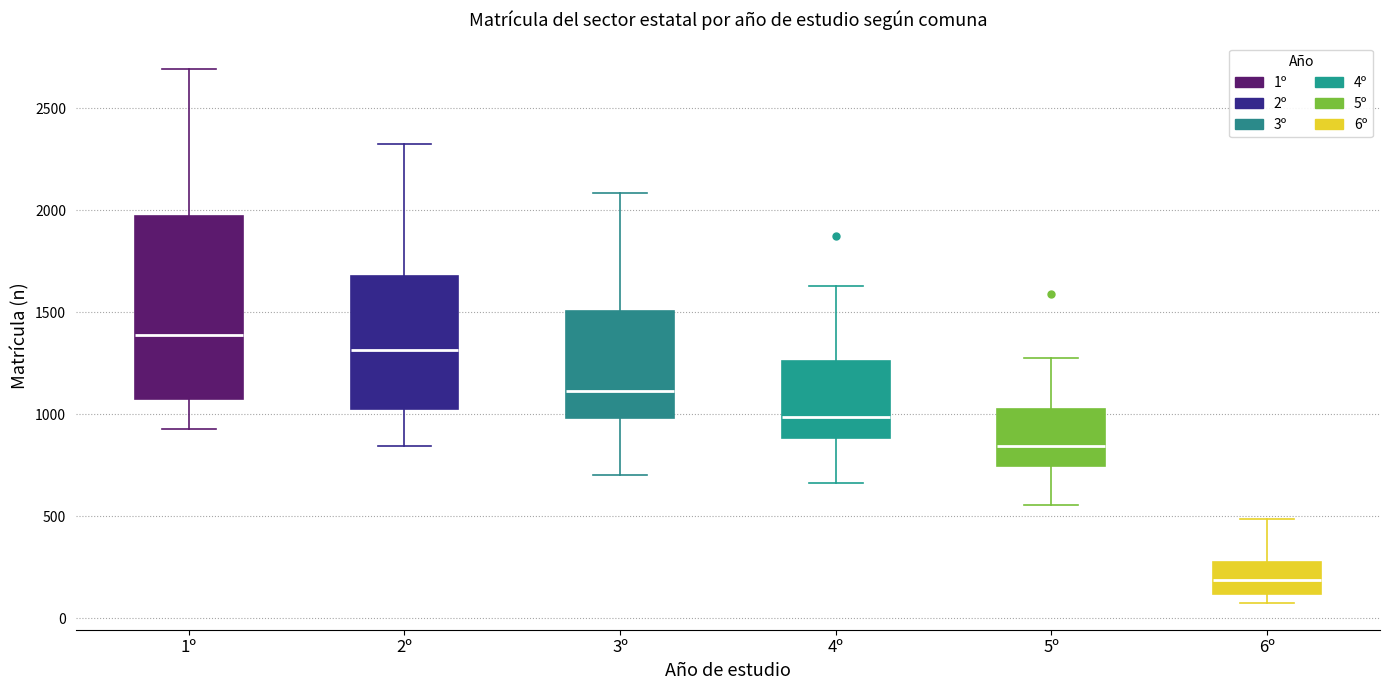

Reading left to right, transcribe this box plot: for each box, give where its median line is, the range the box spans, and where its two whiskers end, as read against the y-axis. The values are not printed on the chart, so give them approximately, as read against the axis.

1º: median 1400, box 1050 to 1950, whiskers 950 to 2700
2º: median 1300, box 1050 to 1700, whiskers 850 to 2350
3º: median 1100, box 1000 to 1500, whiskers 700 to 2100
4º: median 1000, box 900 to 1250, whiskers 650 to 1650
5º: median 850, box 750 to 1050, whiskers 550 to 1250
6º: median 200, box 100 to 250, whiskers 50 to 500